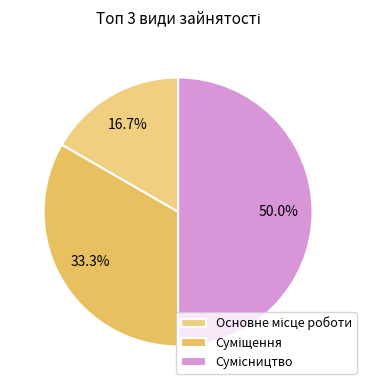

To the nearest percent, what is the difference between the largest and smallest slice percentages?

33%